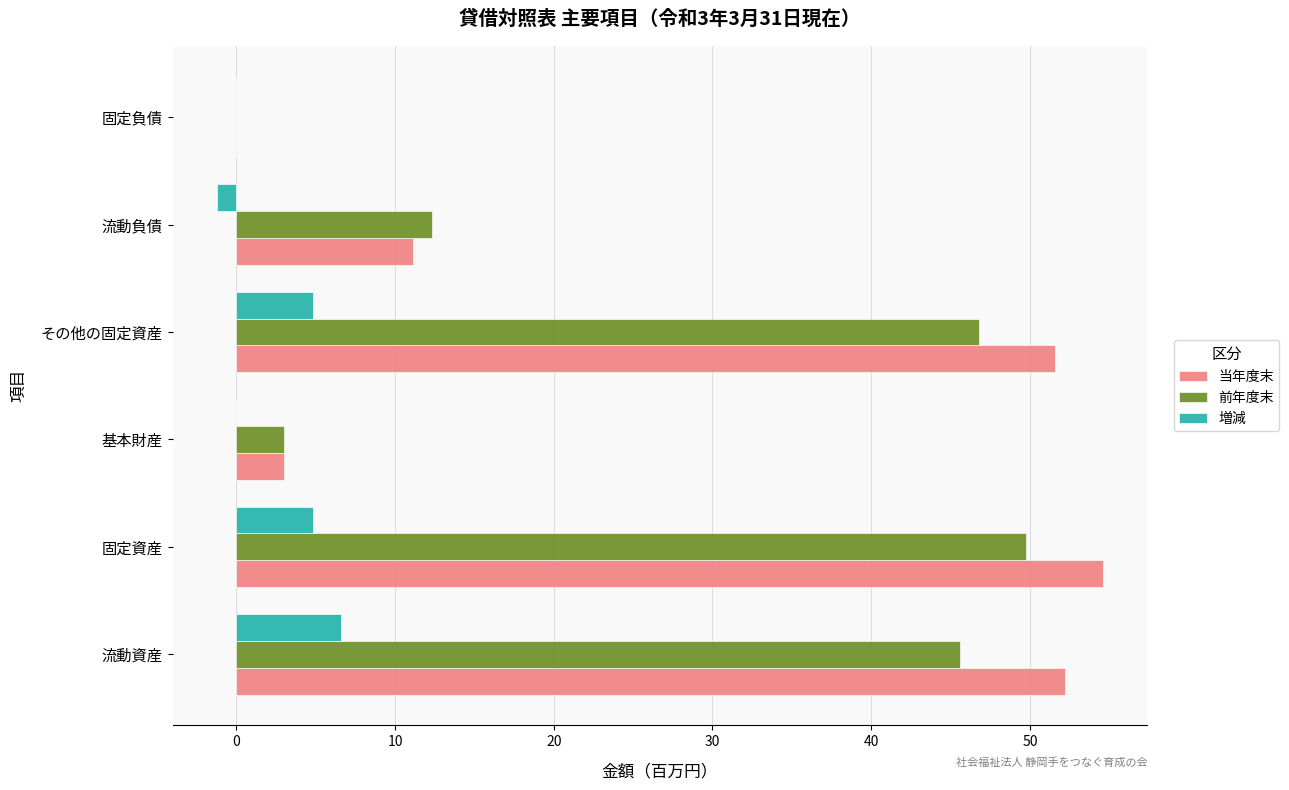

What is the maximum value shown in the chart?

54.6